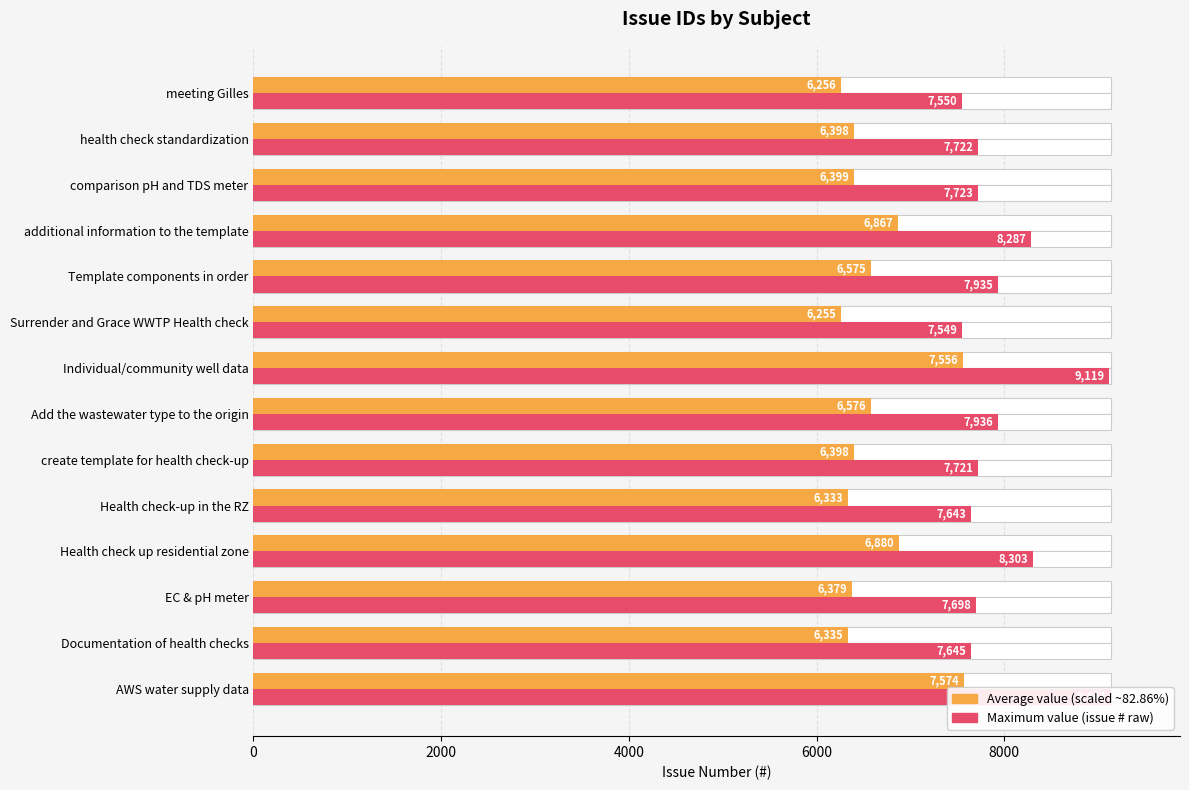

How many bars are there in each group?

2